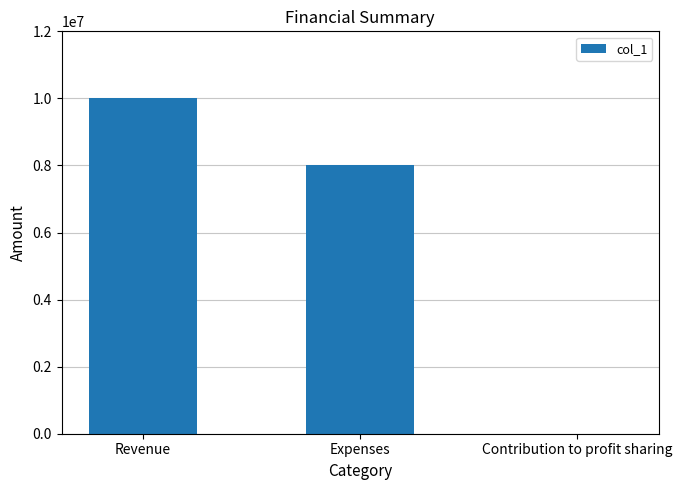

How many series are shown in this chart?

1